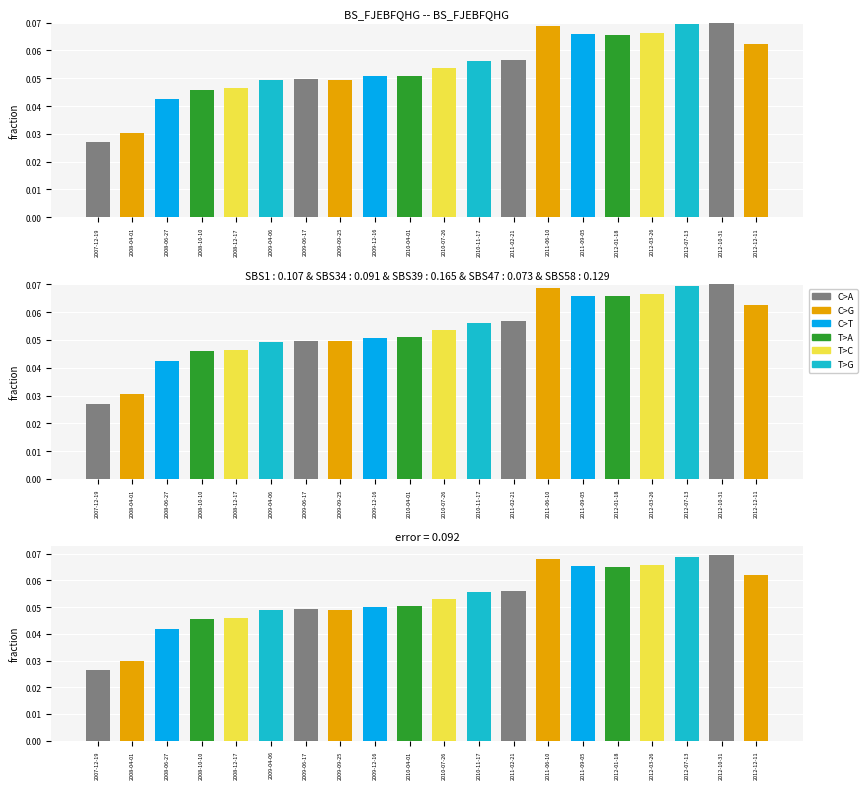

Is it true that international equals 0.1 at 2010-11-17?

True